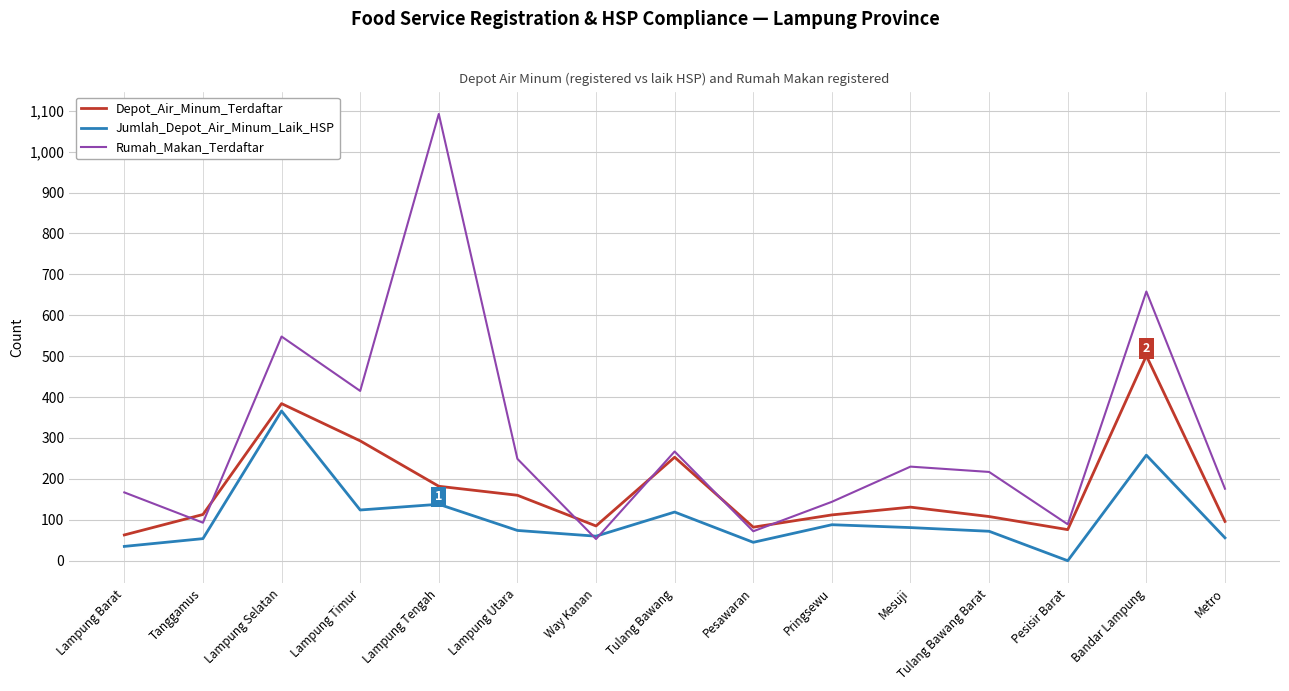

The value of Depot_Air_Minum_Terdaftar at Lampung Tengah is 182. True or false?

True